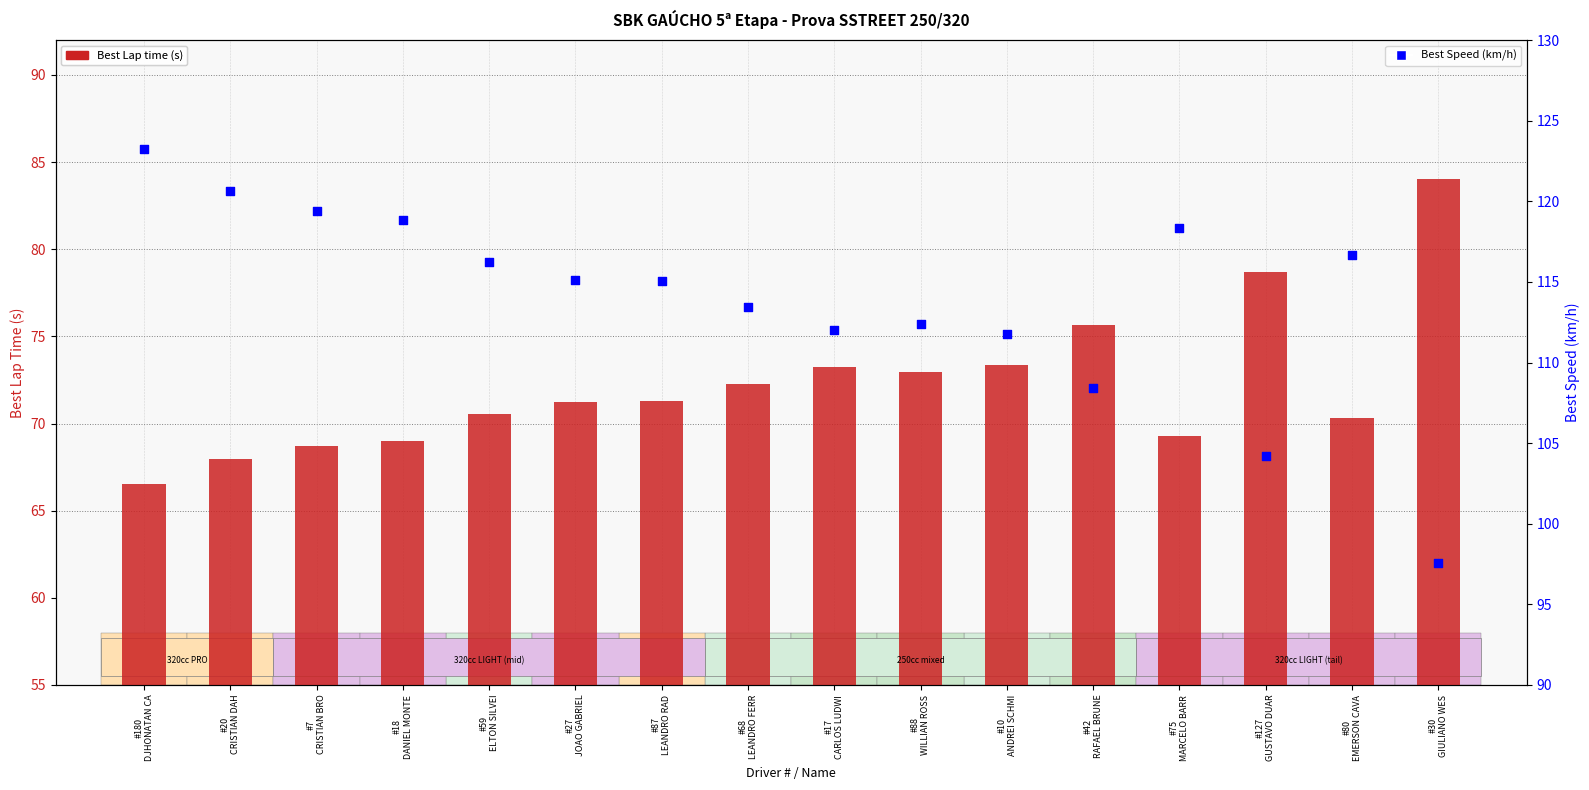

What are all the series names shown in the legend?

Best Lap time (s), Best Speed (km/h)